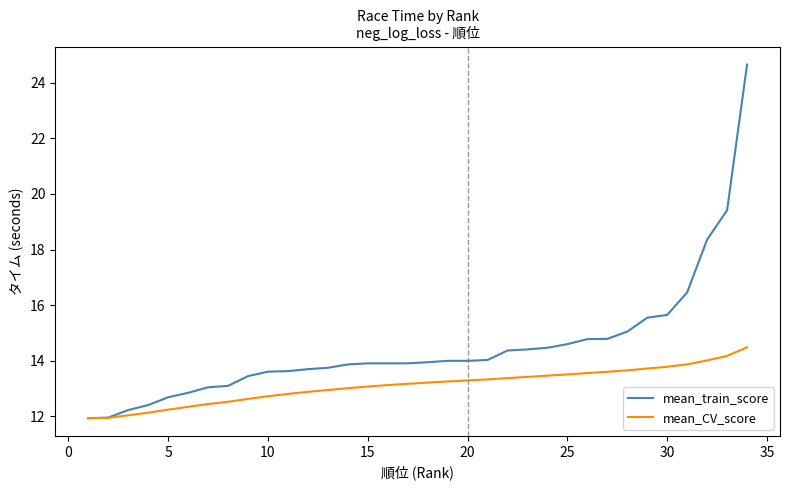

List the series in order of their peak value, highest first.

mean_train_score, mean_CV_score